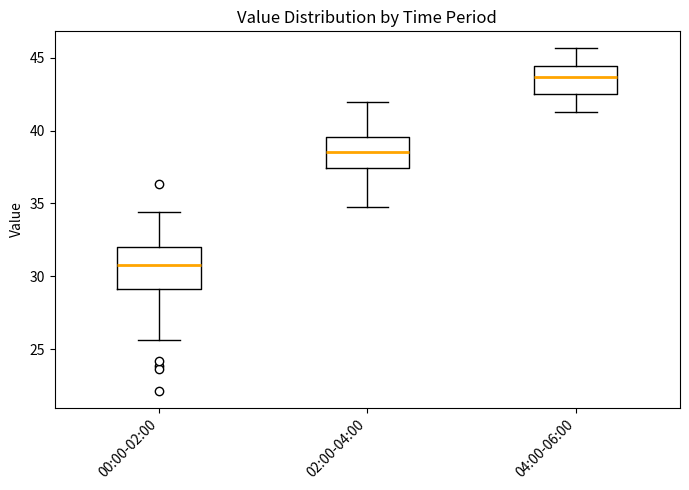

Reading left to right, read every box against the y-axis: the position of its median line, the range the box covers, and the ends of its whiskers. The values are not printed on the chart, so give them approximately, as read against the axis.

00:00-02:00: median 31.0, box 29.0 to 32.0, whiskers 25.5 to 34.5
02:00-04:00: median 38.5, box 37.5 to 39.5, whiskers 35.0 to 42.0
04:00-06:00: median 43.5, box 42.5 to 44.5, whiskers 41.5 to 45.5